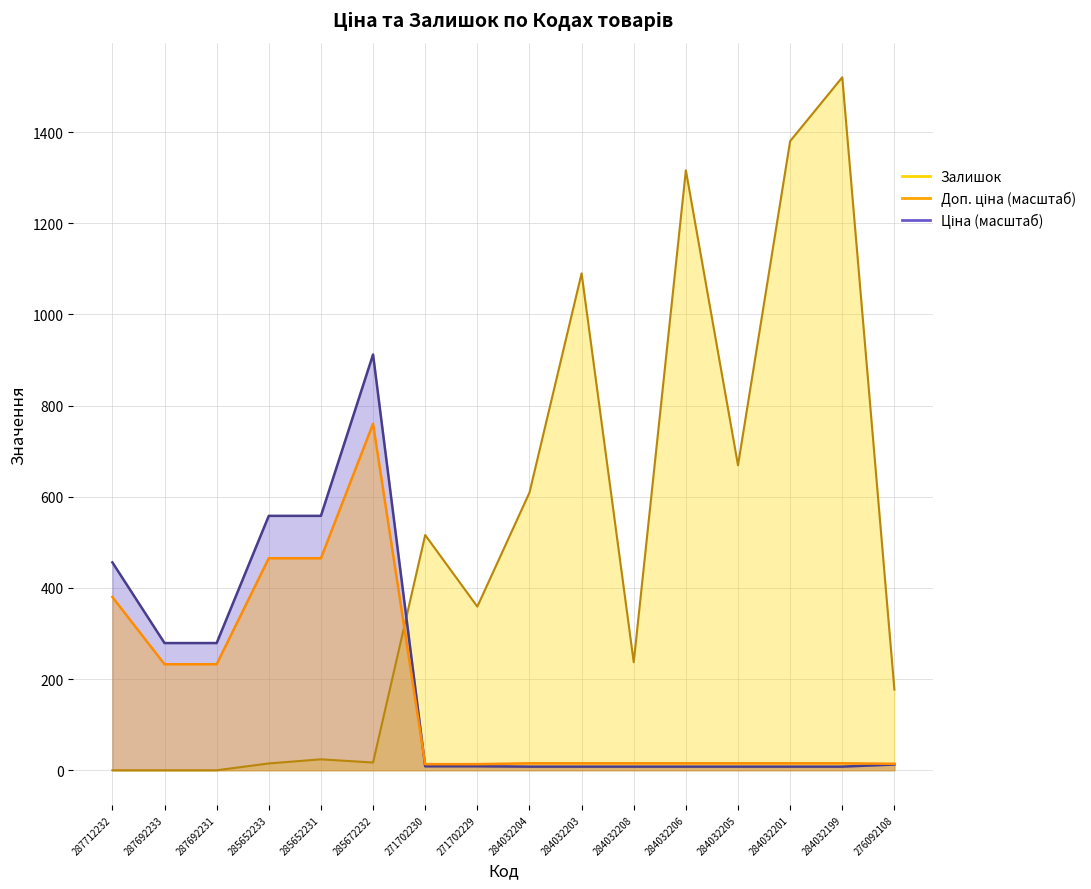

Count the number of data series in this chart.

3